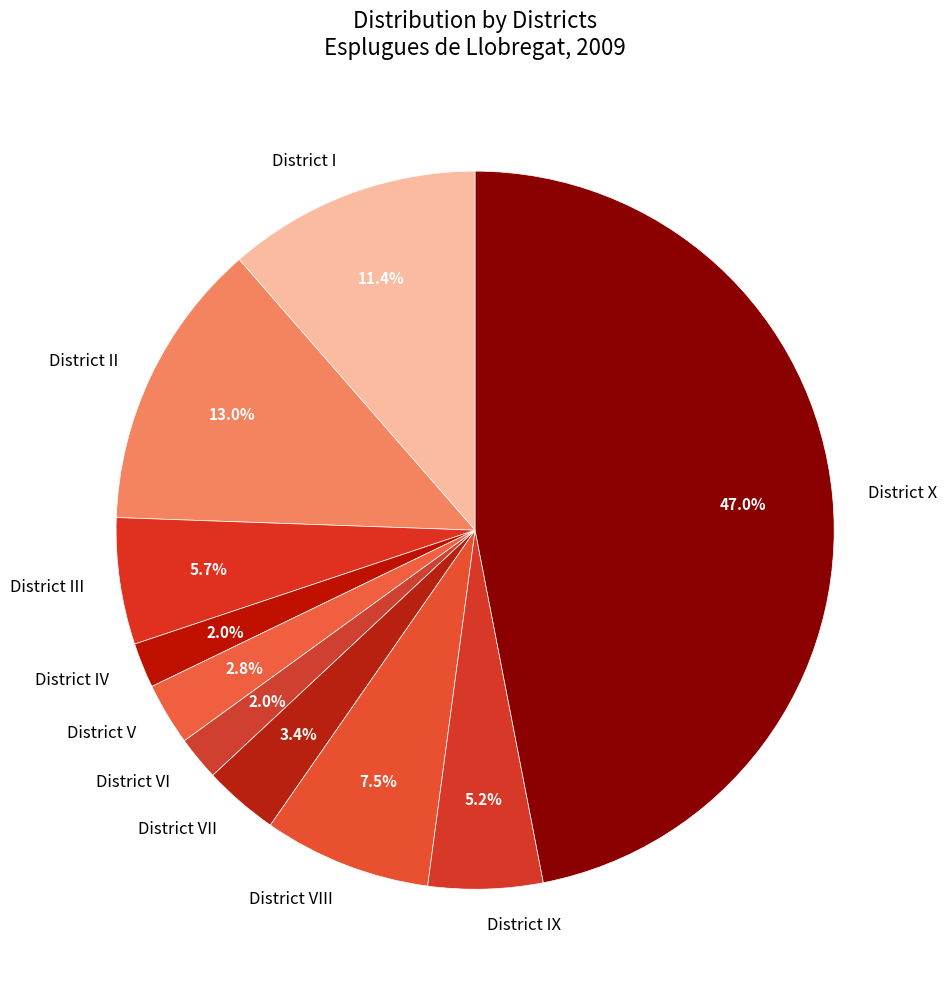

What percentage is the District I slice, to the nearest percent?

11%